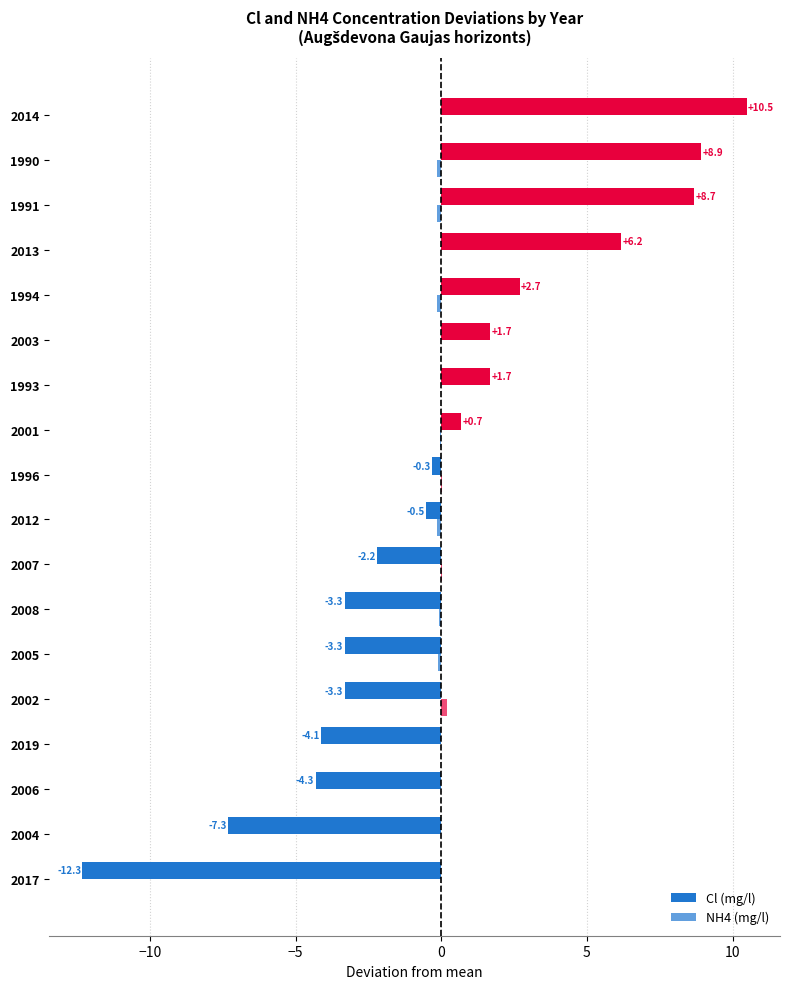

How many data points in Cl (mg/l) are above 0?

8